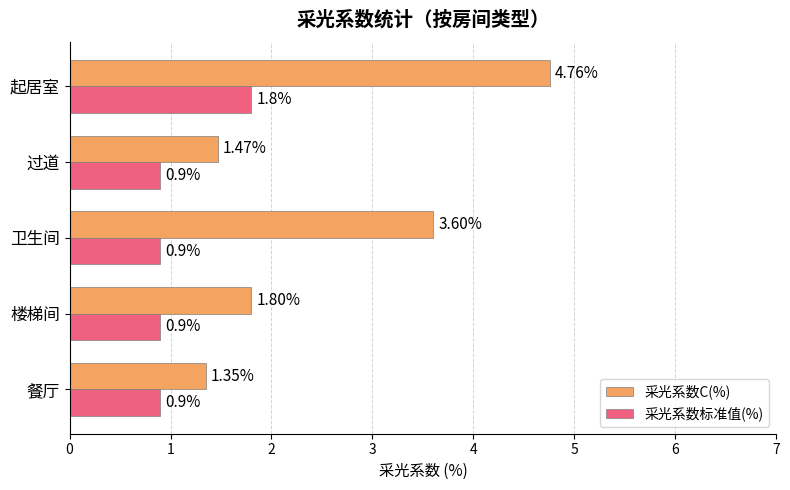

At 过道, list the series in order from smallest to largest.

采光系数标准值(%), 采光系数C(%)